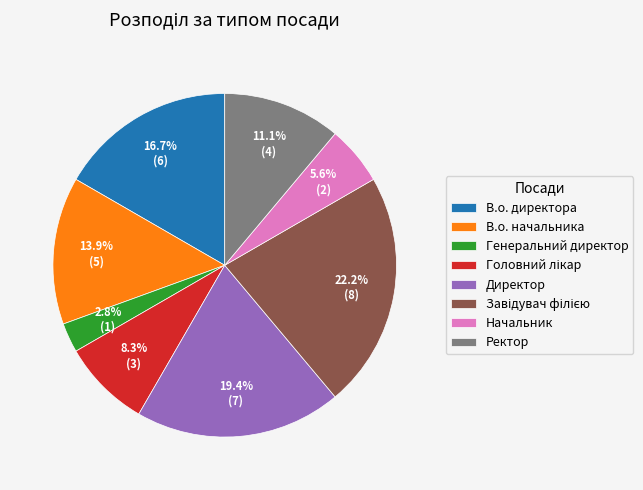

The В.о. директора slice represents 6% of the pie. True or false?

False